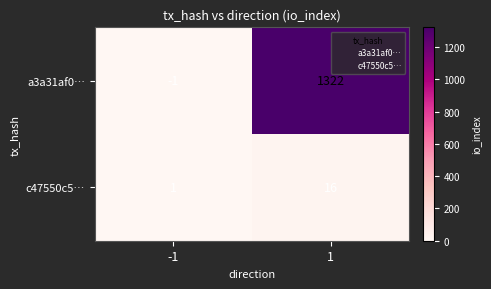

Count the number of categories in the chart.

2